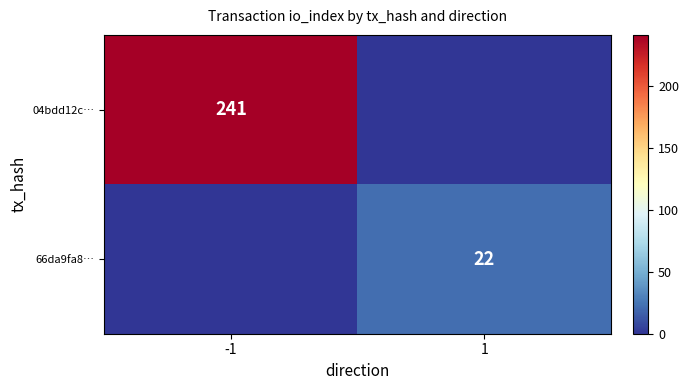

How many series are shown in this chart?

2